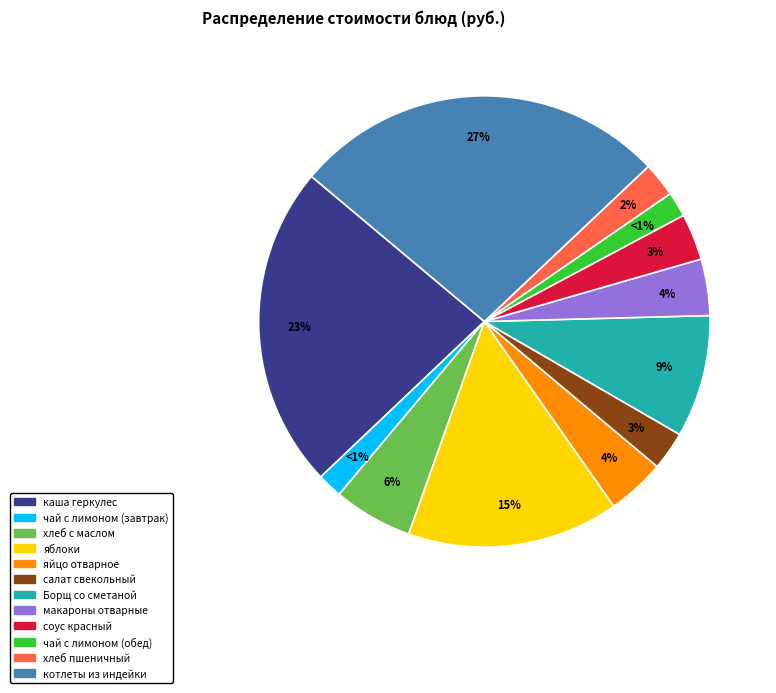

Between каша геркулес and хлеб с маслом, which is larger?

каша геркулес